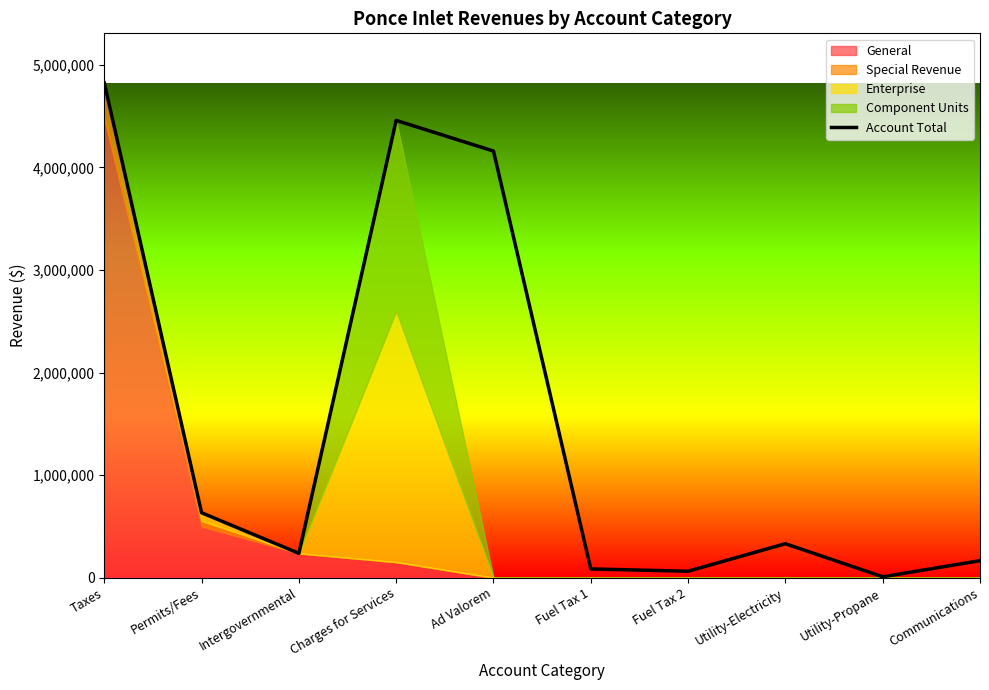

What position from the left is Ad Valorem?

5